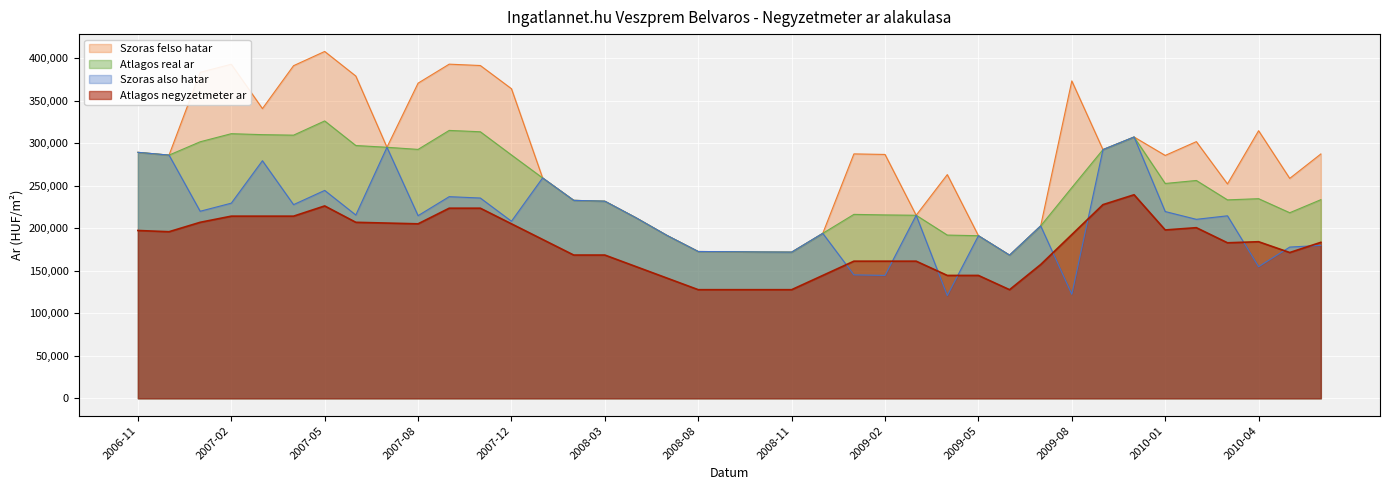

Reading left to right, transcribe all the data shown in this chart.

Atlagos negyzetmeter ar: 2006-11=197298	2006-12=195856	2007-01=206923	2007-02=214147	2007-03=214147	2007-04=214147	2007-05=226174	2007-06=206923	2007-07=206030	2007-08=205138	2007-10=223496	2007-11=223496	2007-12=205138	2008-01=186779	2008-02=168421	2008-03=168421	2008-04=154849	2008-07=141277	2008-08=127705	2008-09=127705	2008-10=127705	2008-11=127705	2008-12=144464	2009-01=161223	2009-02=161223	2009-03=161223	2009-04=144464	2009-05=144464	2009-06=127705	2009-07=157268	2009-08=192477	2009-09=227687	2009-10=239314	2010-01=197942	2010-02=200596	2010-03=182846	2010-04=184094	2010-05=171391	2010-06=183389
Szoras also hatar: 2006-11=289183	2006-12=285933	2007-01=219917	2007-02=229422	2007-03=279329	2007-04=227695	2007-05=244431	2007-06=215512	2007-07=295138	2007-08=214742	2007-10=237072	2007-11=235475	2007-12=208194	2008-01=259090	2008-02=232749	2008-03=231736	2008-04=212270	2008-07=191412	2008-08=172601	2008-09=172390	2008-10=172023	2008-11=171866	2008-12=193948	2009-01=145148	2009-02=144494	2009-03=215207	2009-04=120807	2009-05=191164	2009-06=168333	2009-07=202712	2009-08=122309	2009-09=292372	2009-10=307213	2010-01=219576	2010-02=210429	2010-03=214564	2010-04=154764	2010-05=177812	2010-06=179779
Szoras felso hatar: 2006-11=289183	2006-12=285933	2007-01=383267	2007-02=392772	2007-03=340625	2007-04=391045	2007-05=407781	2007-06=378862	2007-07=295138	2007-08=370516	2007-10=392846	2007-11=391249	2007-12=363968	2008-01=259090	2008-02=232749	2008-03=231736	2008-04=212270	2008-07=191412	2008-08=172601	2008-09=172390	2008-10=172023	2008-11=171866	2008-12=193948	2009-01=287354	2009-02=286700	2009-03=215207	2009-04=263013	2009-05=191164	2009-06=168333	2009-07=202712	2009-08=373159	2009-09=292372	2009-10=307213	2010-01=285552	2010-02=301767	2010-03=252042	2010-04=314620	2010-05=258554	2010-06=287269
Atlagos real ar: 2006-11=289183	2006-12=285933	2007-01=301592	2007-02=311097	2007-03=309977	2007-04=309370	2007-05=326106	2007-06=297187	2007-07=295138	2007-08=292629	2007-10=314959	2007-11=313362	2007-12=286081	2008-01=259090	2008-02=232749	2008-03=231736	2008-04=212270	2008-07=191412	2008-08=172601	2008-09=172390	2008-10=172023	2008-11=171866	2008-12=193948	2009-01=216251	2009-02=215597	2009-03=215207	2009-04=191910	2009-05=191164	2009-06=168333	2009-07=202712	2009-08=247734	2009-09=292372	2009-10=307213	2010-01=252564	2010-02=256098	2010-03=233303	2010-04=234692	2010-05=218183	2010-06=233524